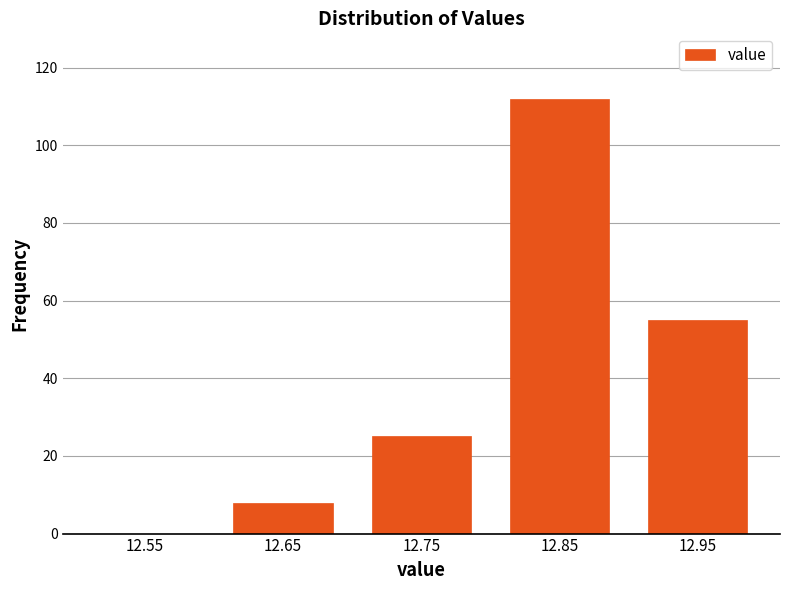

Reading left to right, list all the values displayed in this chart.

12.55=0	12.65=8	12.75=25	12.85=112	12.95=55